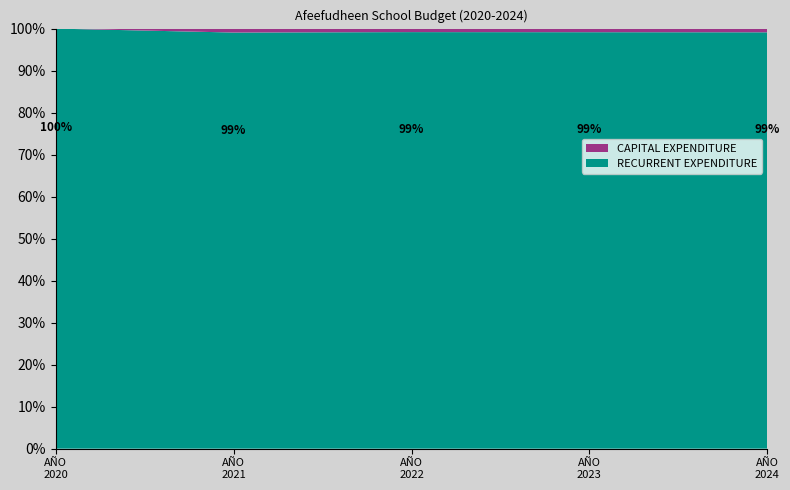

Reading left to right, transcribe all the data shown in this chart.

Recurrent Expenditure: 19325115	20063019	20255783	20291054	20327387
Capital Expenditure: 0	189991	170475	175589	180857